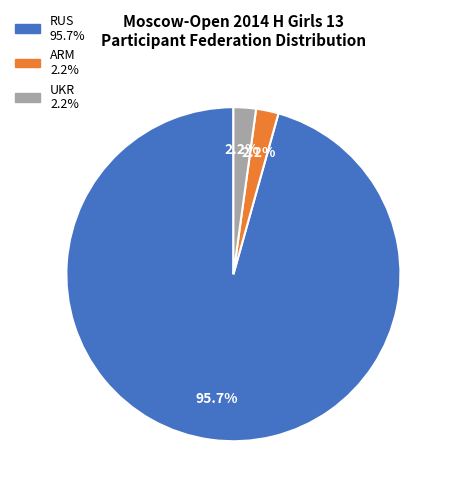

True or false: ARM accounts for 2% of the total.

True